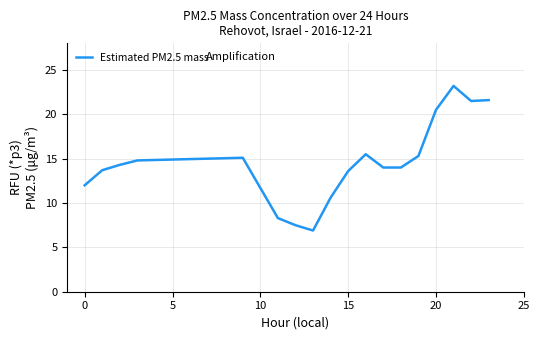

What is the difference between the maximum and minimum values?

16.3